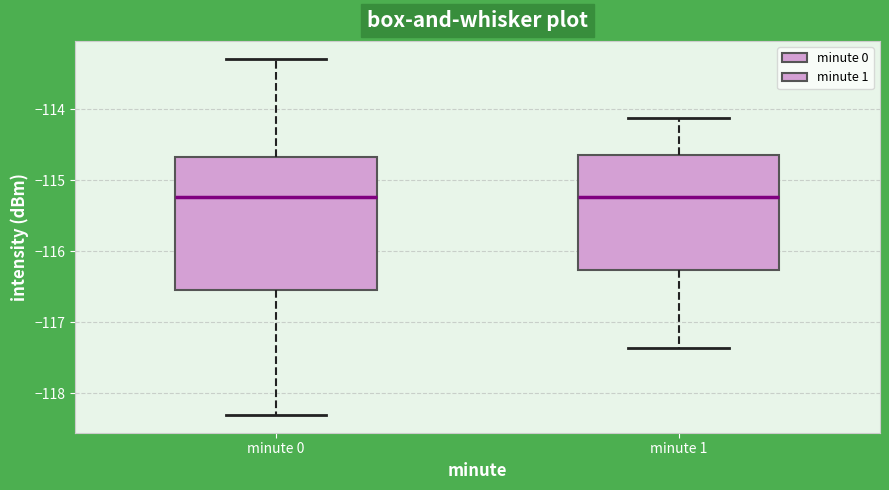

Comparing the boxes themselves (not the whiskers), which one is the tallest?

minute 0